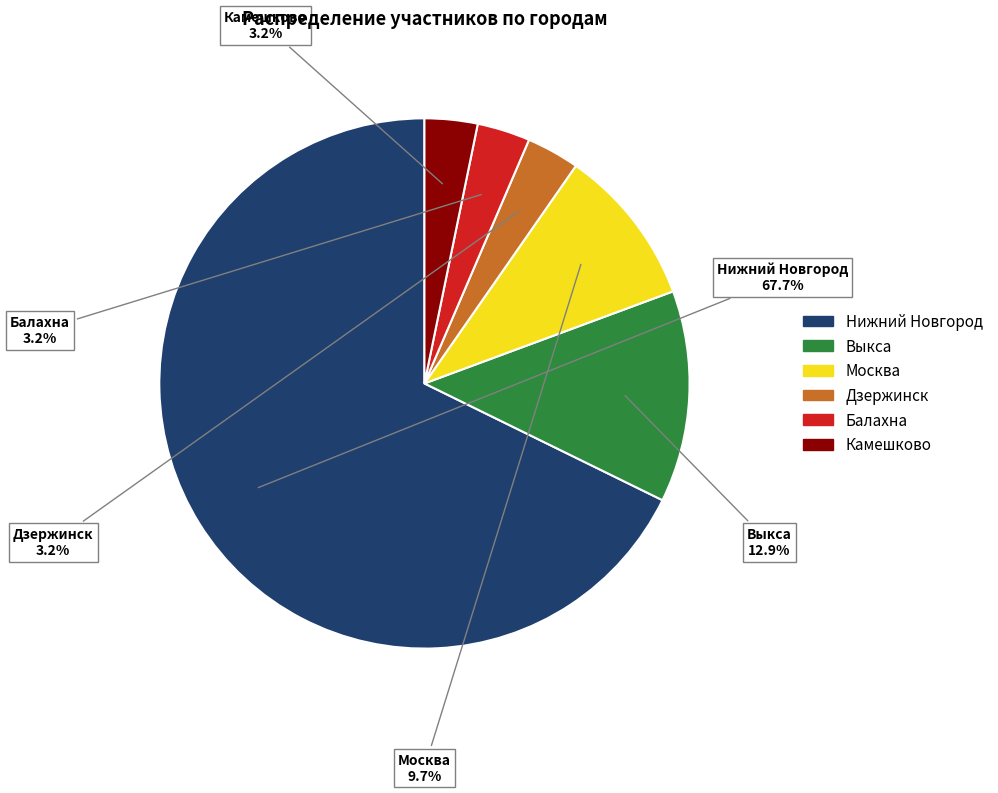

To the nearest percent, what is the difference between the largest and smallest slice percentages?

65%